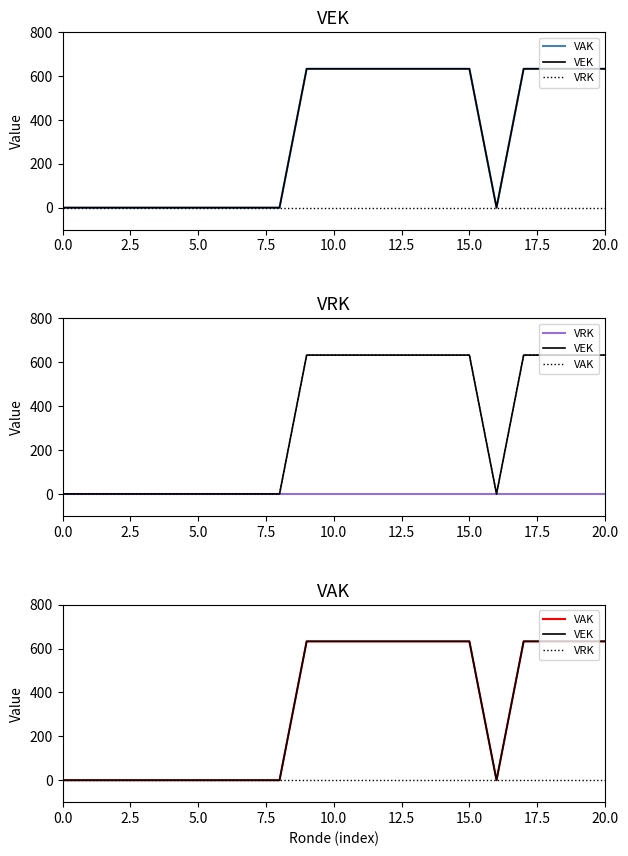

True or false: VEK and VRK cross at least once.

False